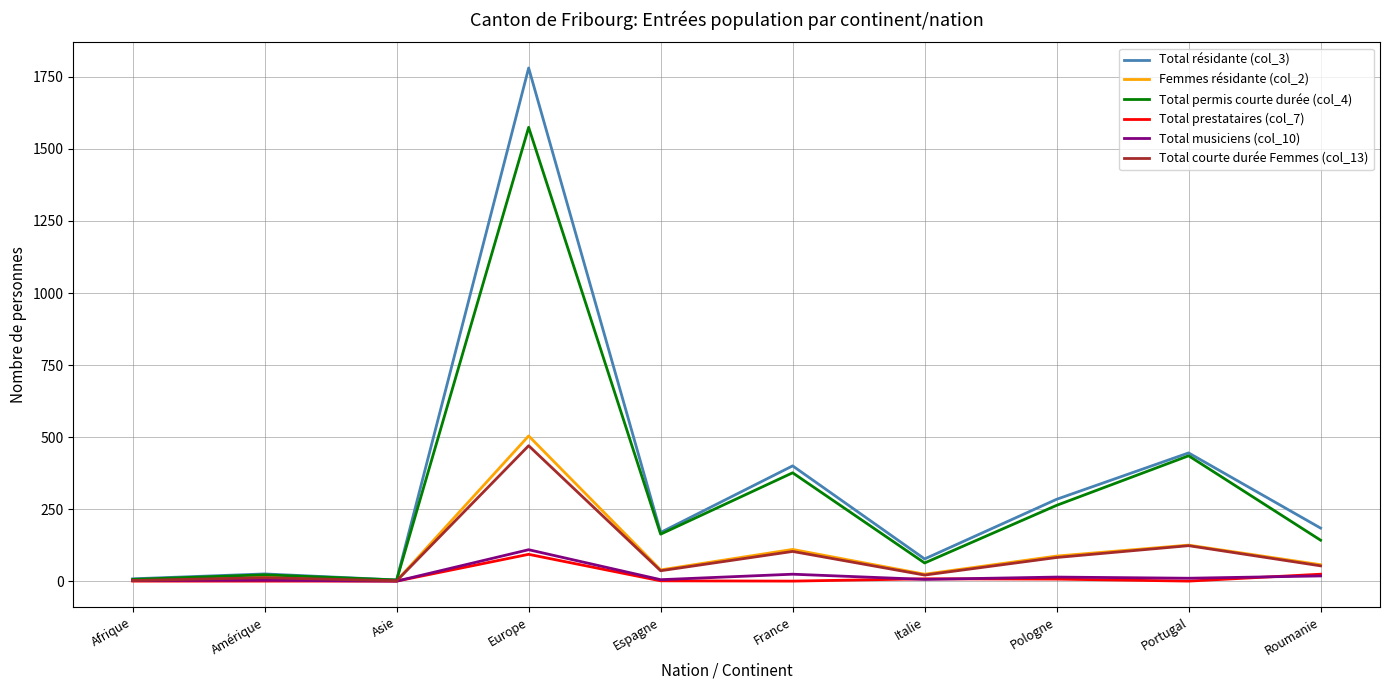

In Total résidante (col_3), how many points are higher than both neighbors (excluding endpoints)?

4